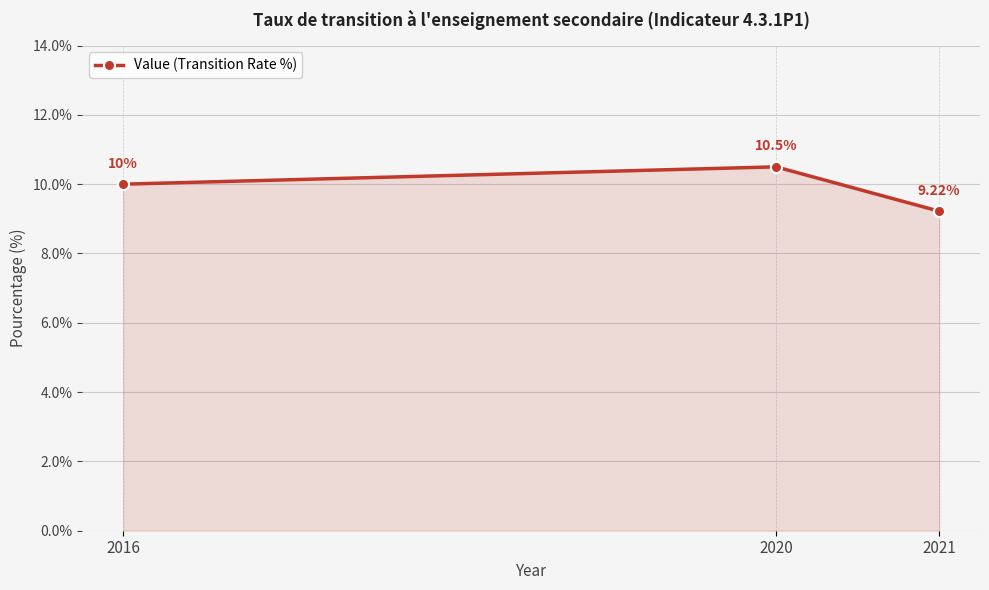

What is the value of the 1st point from the left?

10.0